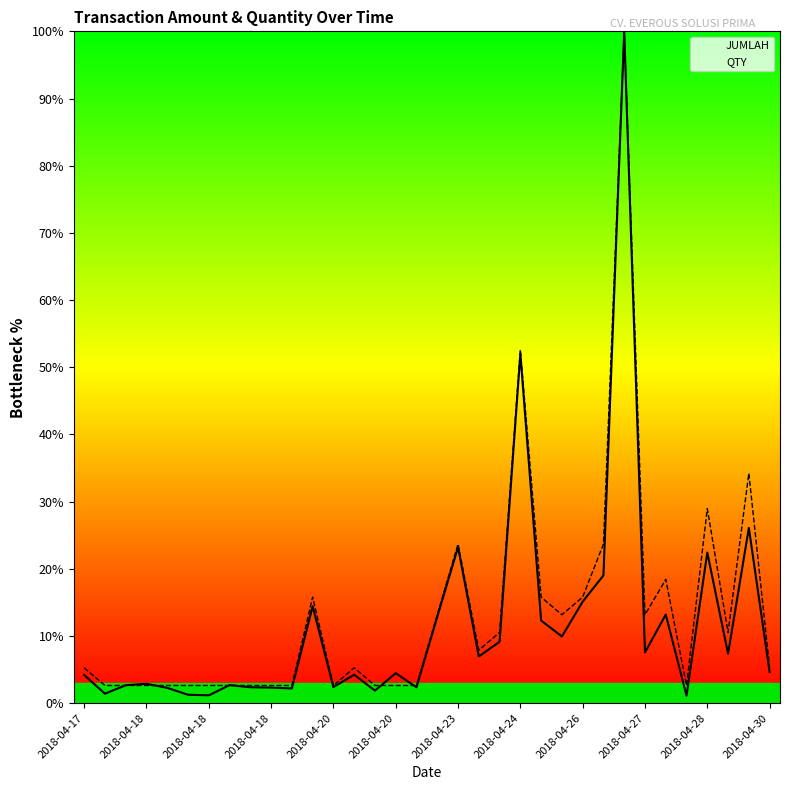

How many categories are shown in the chart?

34